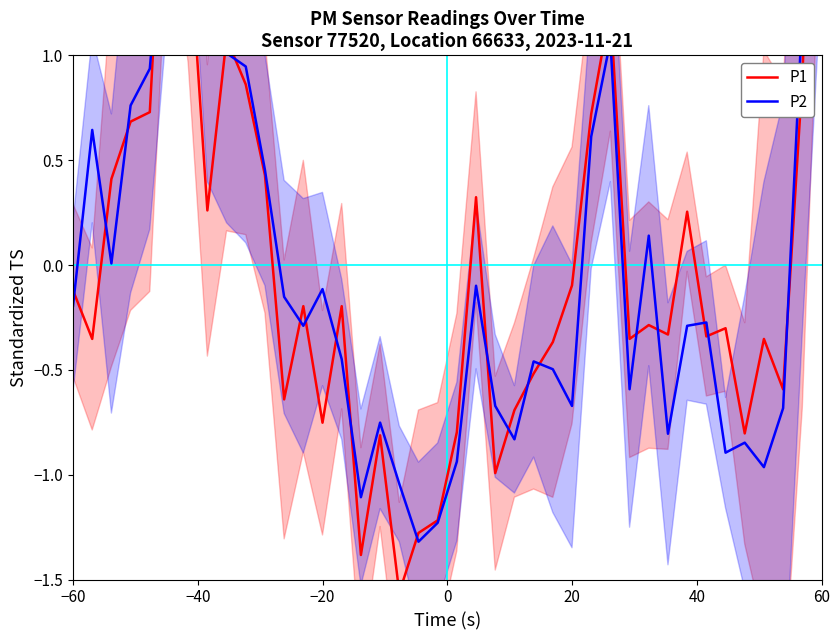

How many interior local valleys does the P2 series have?

10